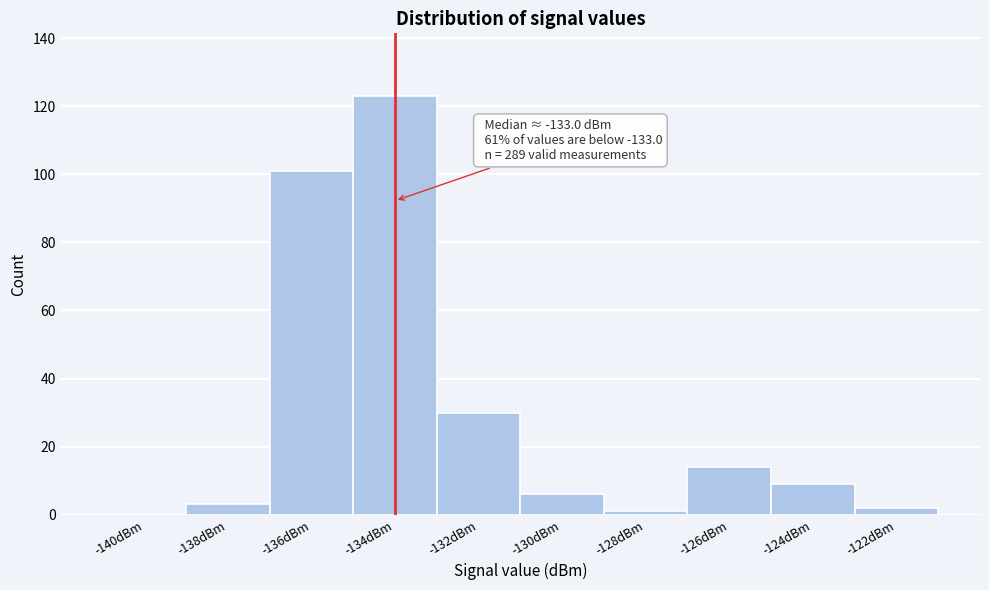

Reading left to right, list all the values displayed in this chart.

-140dBm=0	-138dBm=3	-136dBm=101	-134dBm=123	-132dBm=30	-130dBm=6	-128dBm=1	-126dBm=14	-124dBm=9	-122dBm=2